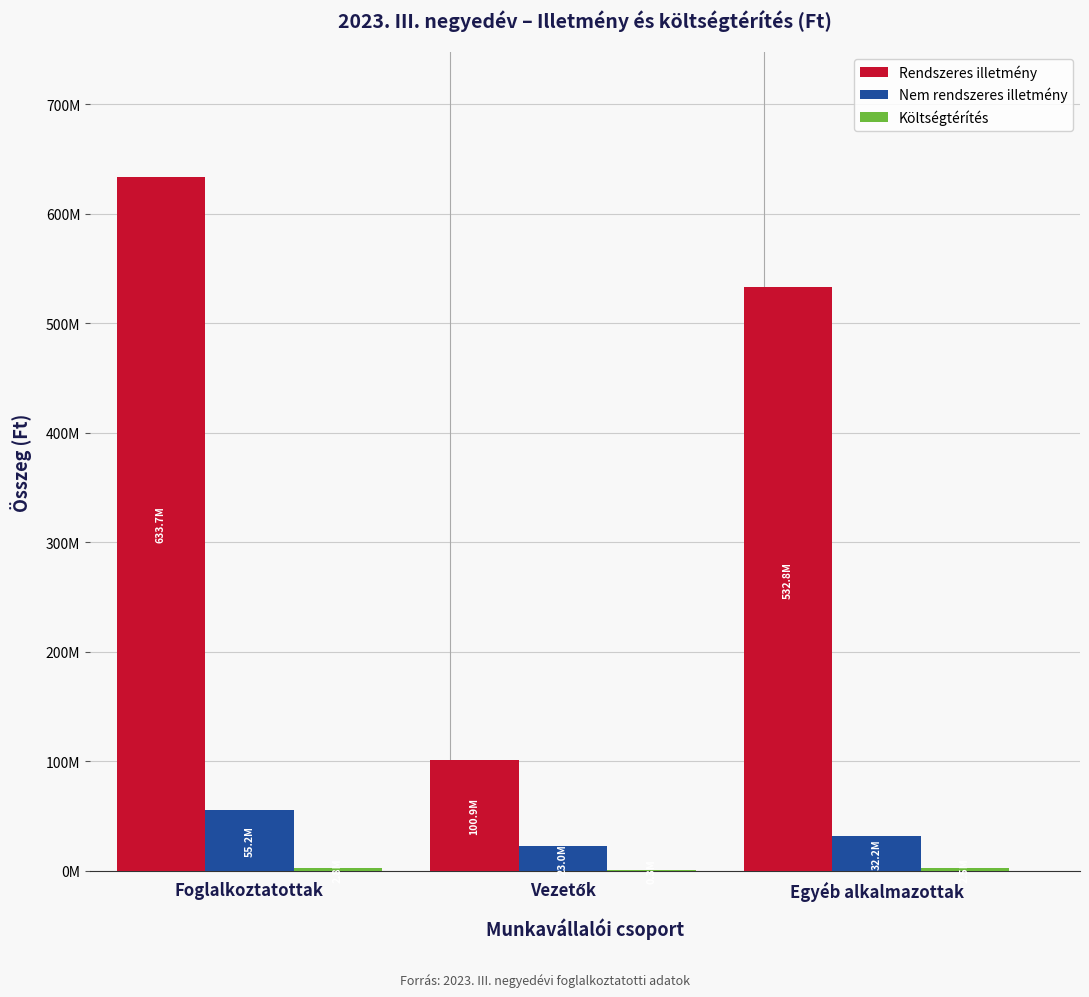

What is the highest value of the Költségtérítés series?

2822381